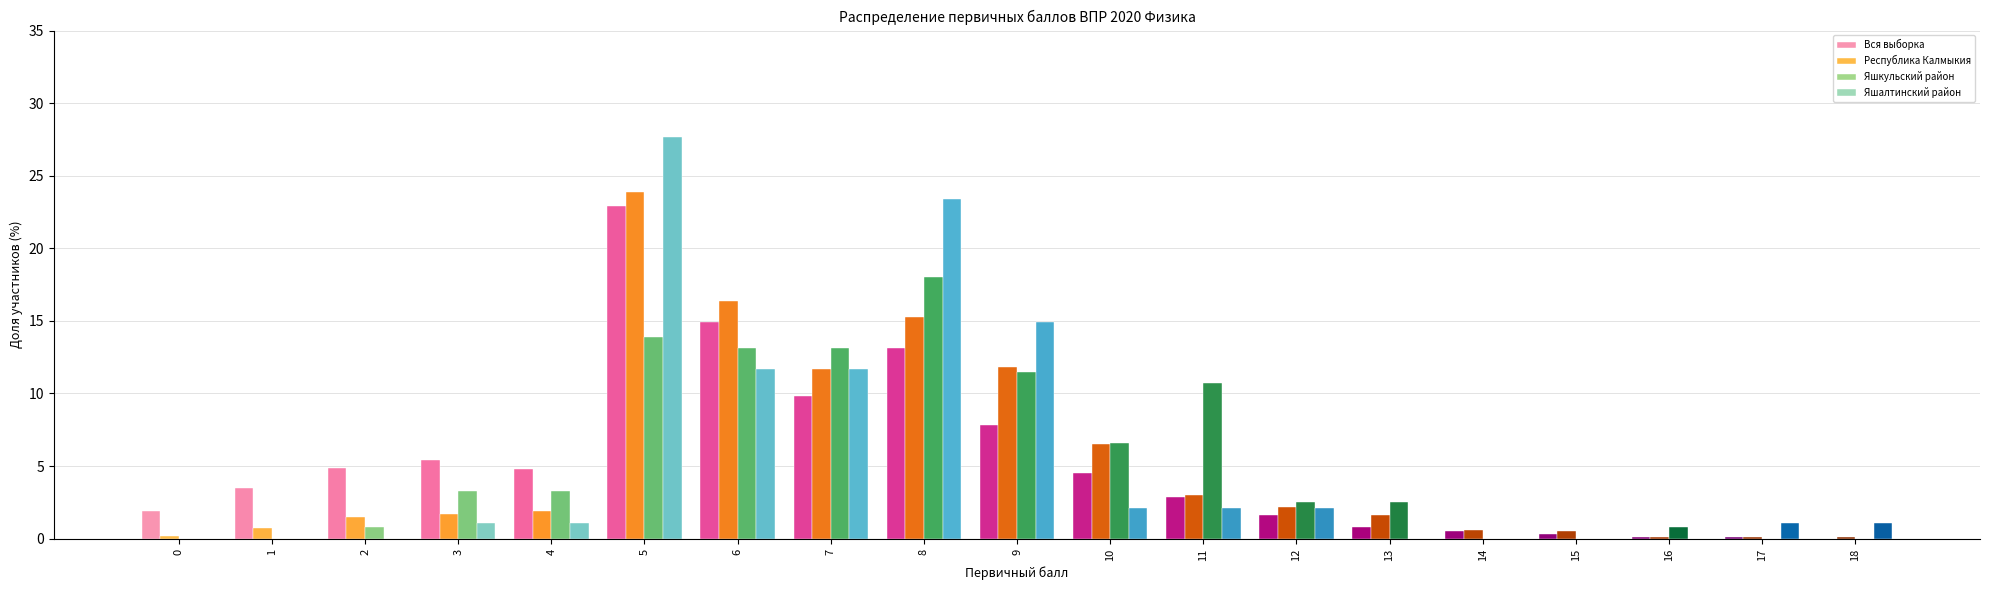

Which series changed the most between 4 and 13?

Вся выборка